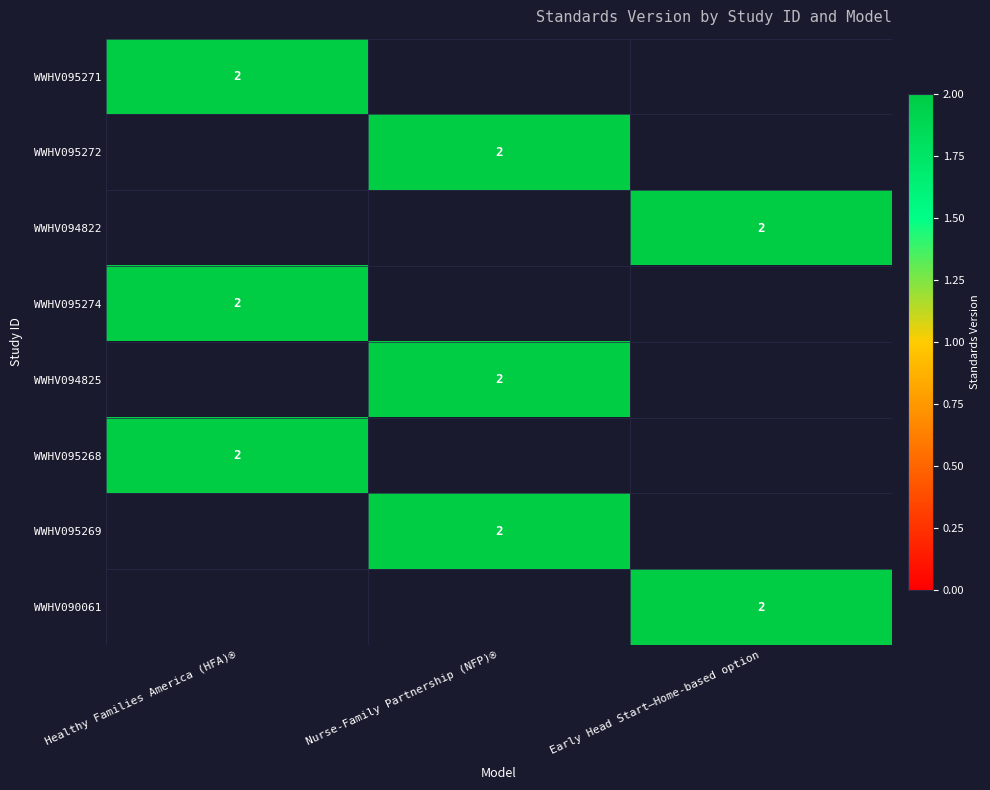

Is it true that WWHV095271 equals 2 at Healthy Families America (HFA)®?

True